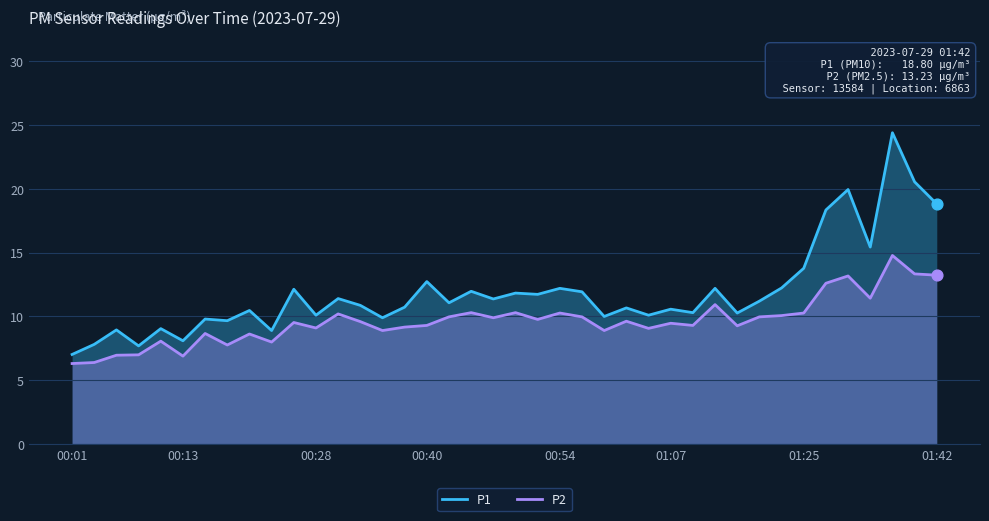

What are all the series names shown in the legend?

P1, P2